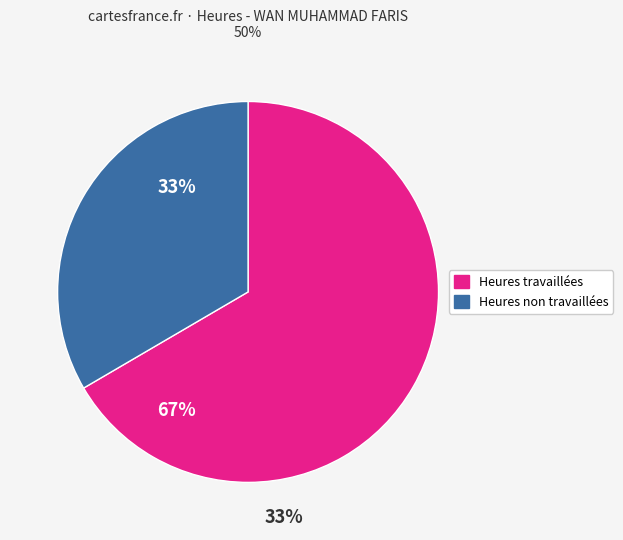

Does any single category account for the majority?

Yes